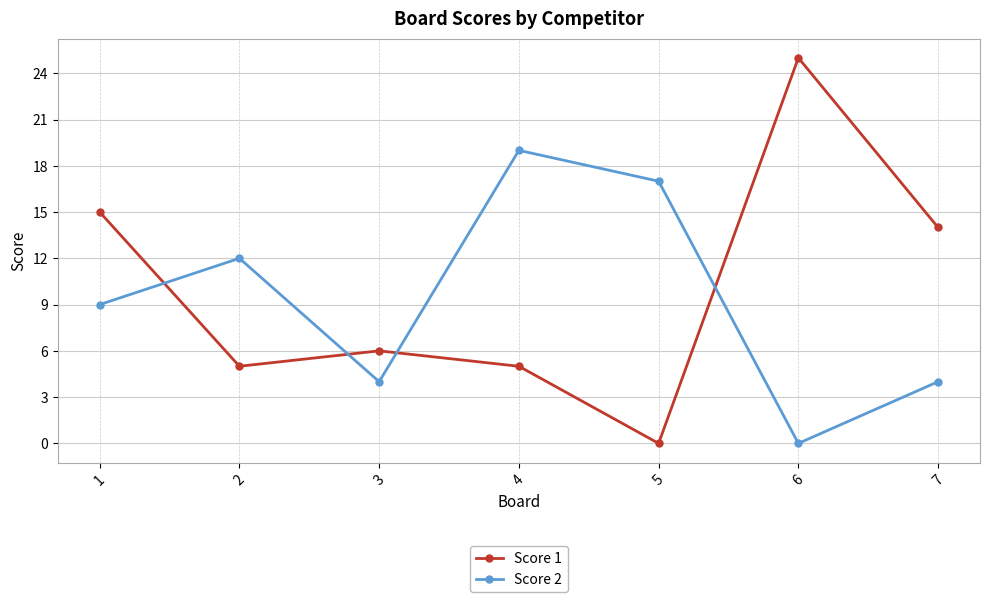

Where do Score 2 and Score 1 first cross each other?

1 and 2